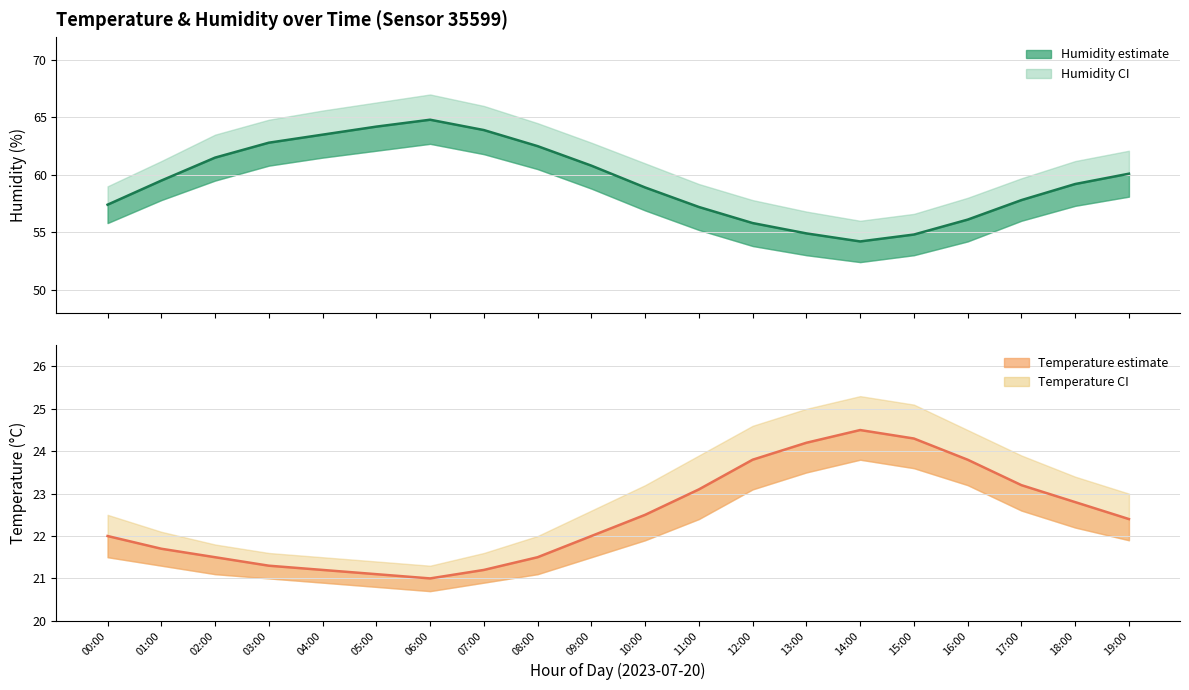

How many lines are shown in the chart?

2